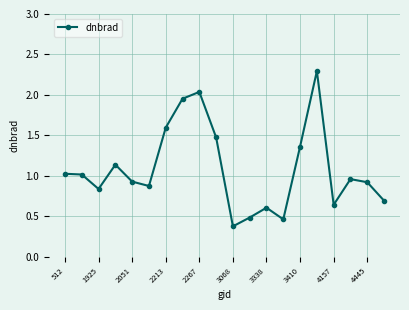

What is the difference between the maximum and minimum values?

1.9